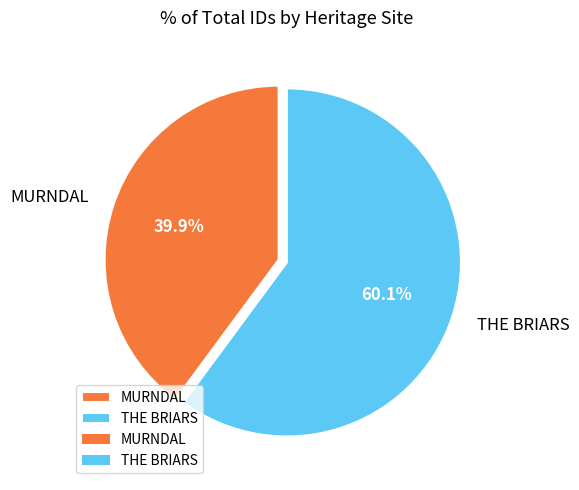

Which slice represents more than half of the pie?

THE BRIARS